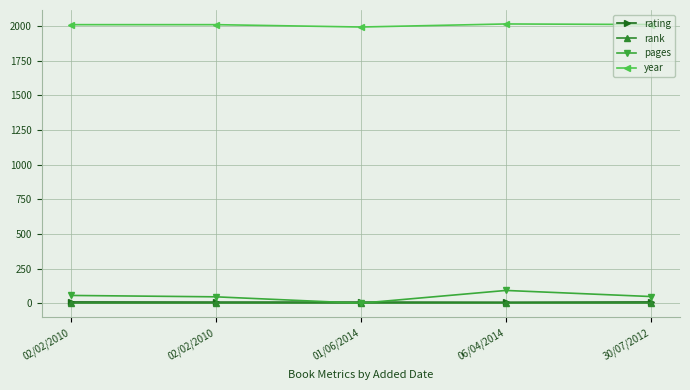

How many positive values does the pages series have?

4